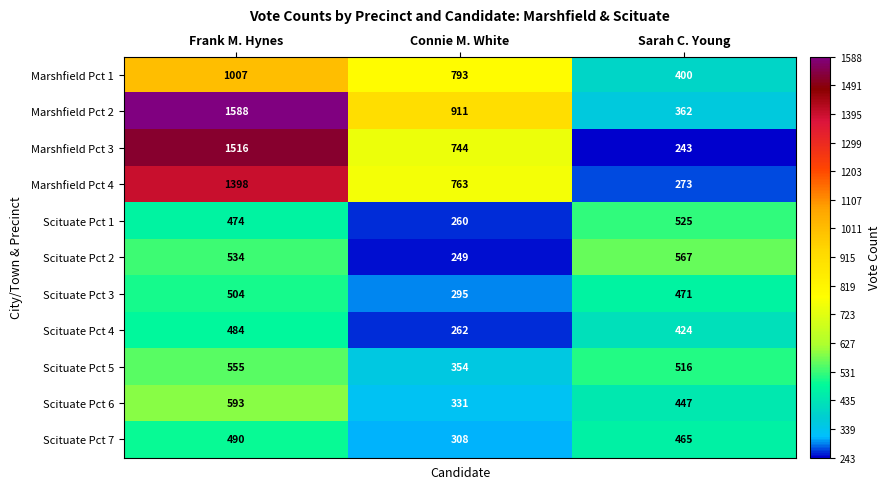

Which series has the largest total across all categories?

Marshfield Pct 2